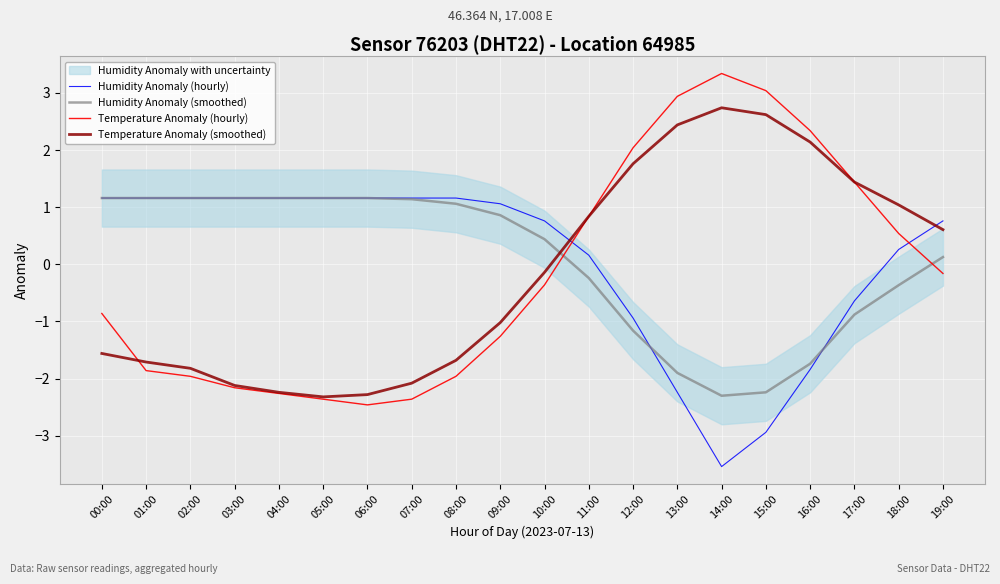

Which series has the widest spread of values?

Temperature Anomaly (hourly)